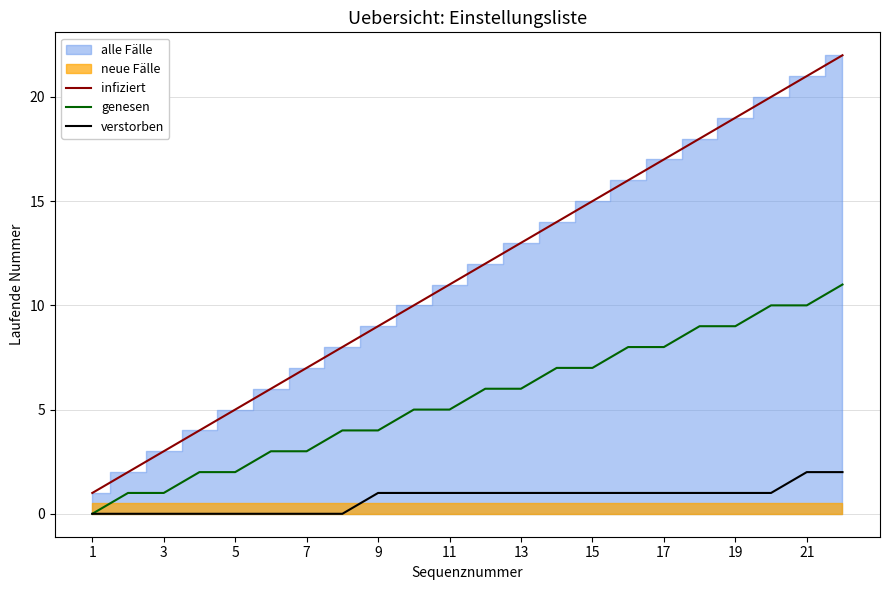

The infiziert series shows 1 at 1. True or false?

True